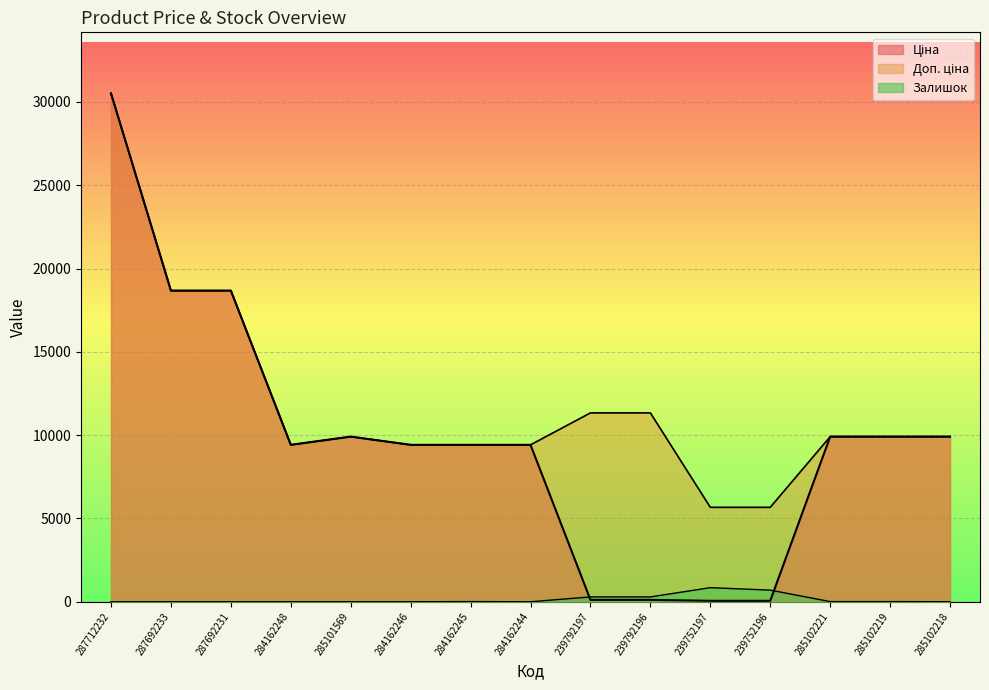

Which series has the largest total across all categories?

Доп. ціна